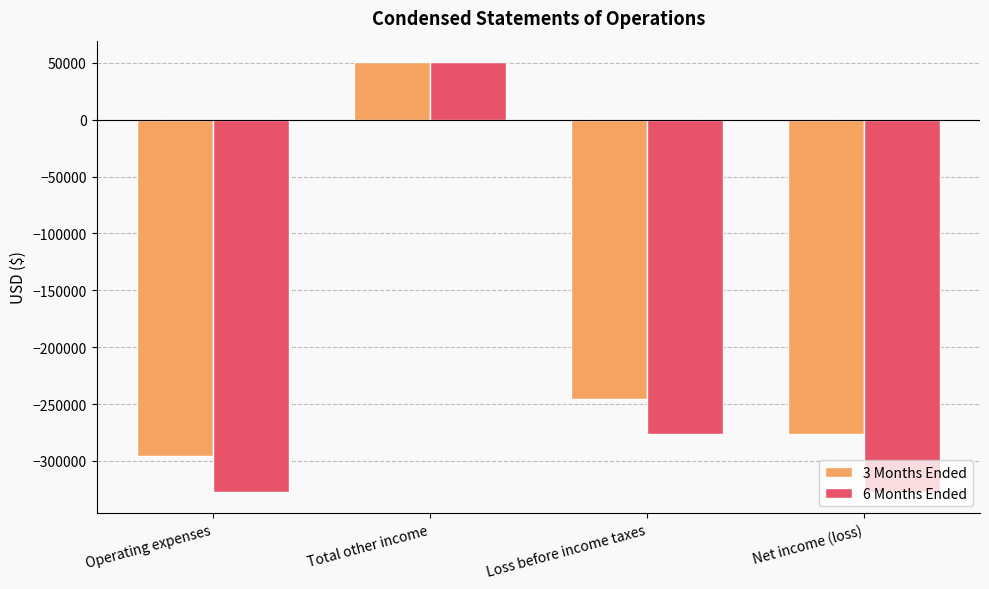

What is the lowest value of the 6 Months Ended series?

-327249